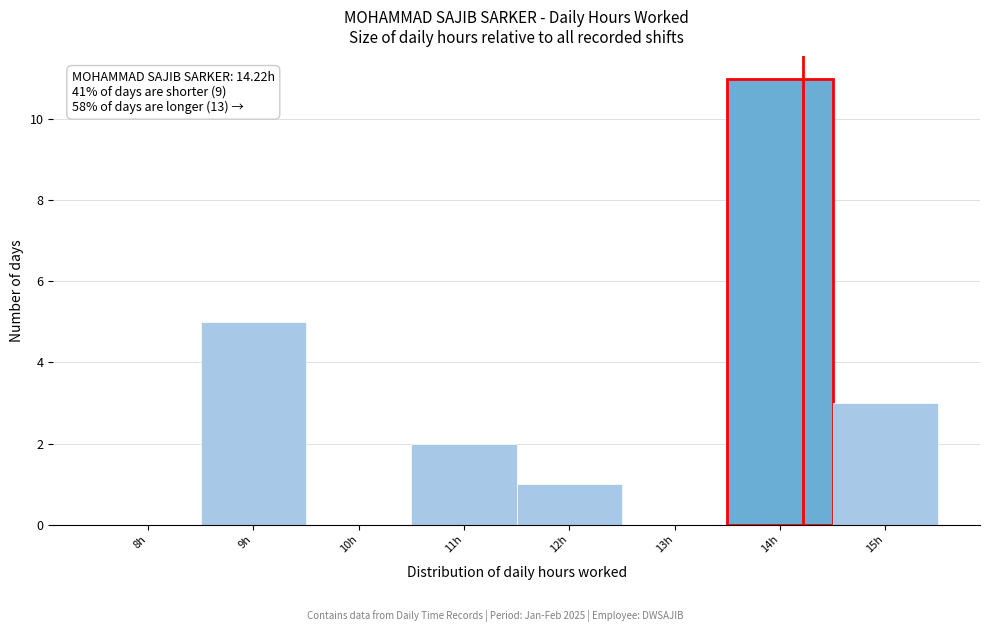

Which range on the x-axis has the tallest bar?

13.5 to 14.5